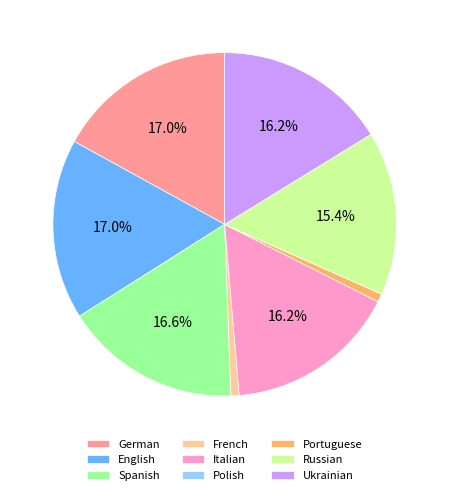

Is Italian the majority of the pie?

No